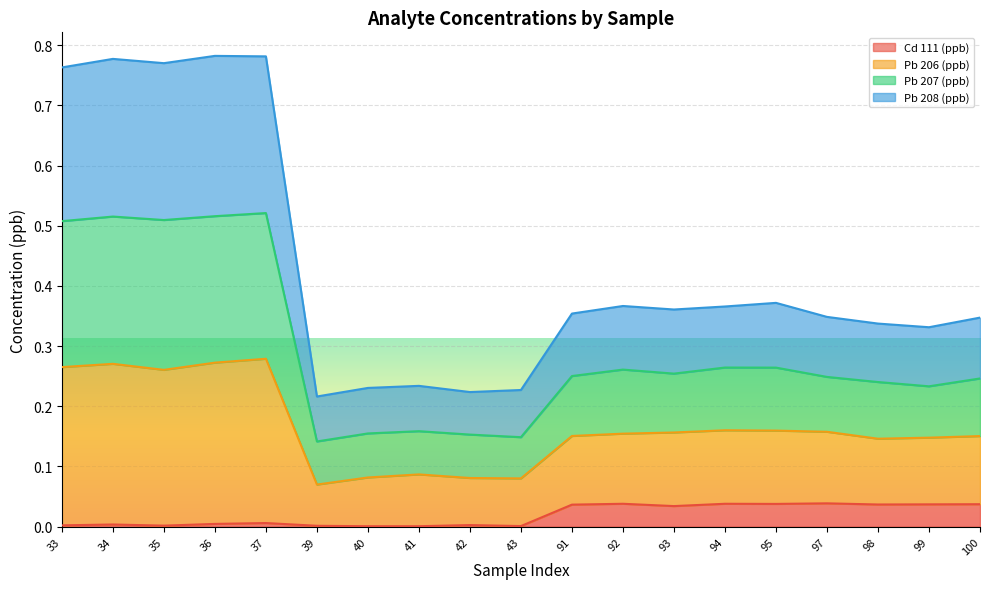

Is the value of Pb 207 (ppb) at 33 greater than the value of Cd 111 (ppb) at 98?

Yes